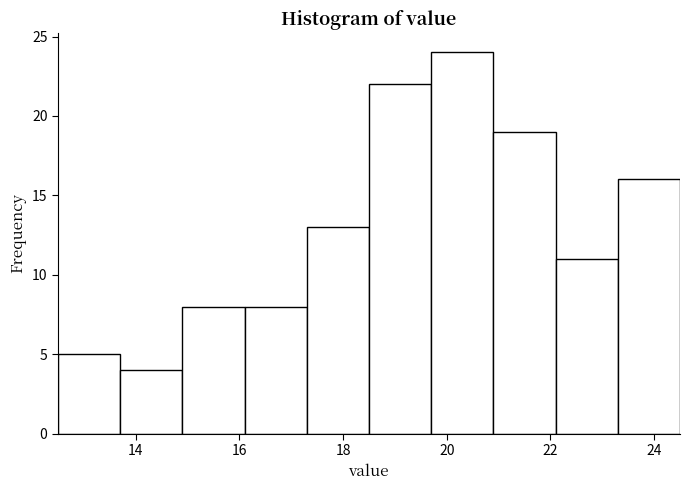

Over which range of the x-axis is the bar tallest?

19.7 to 20.9